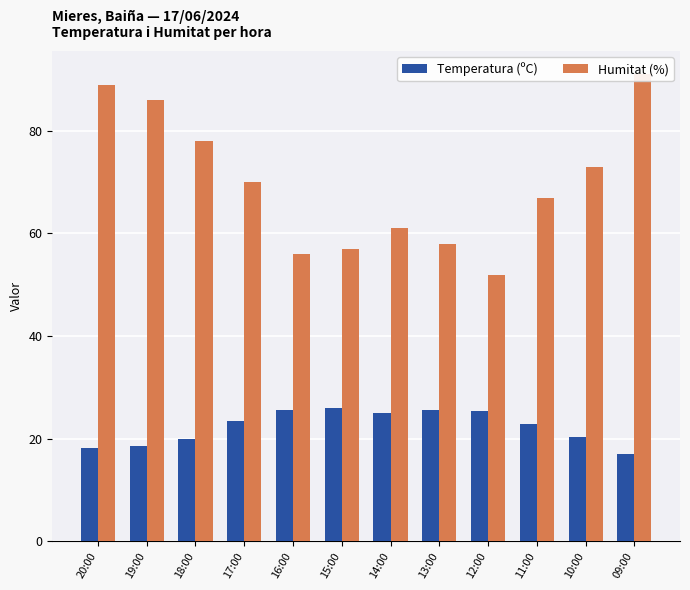

Does the chart contain stacked bars?

No